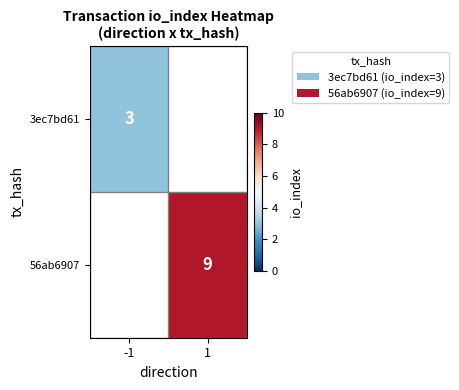

The value of 56ab6907 at 1 is 9. True or false?

True